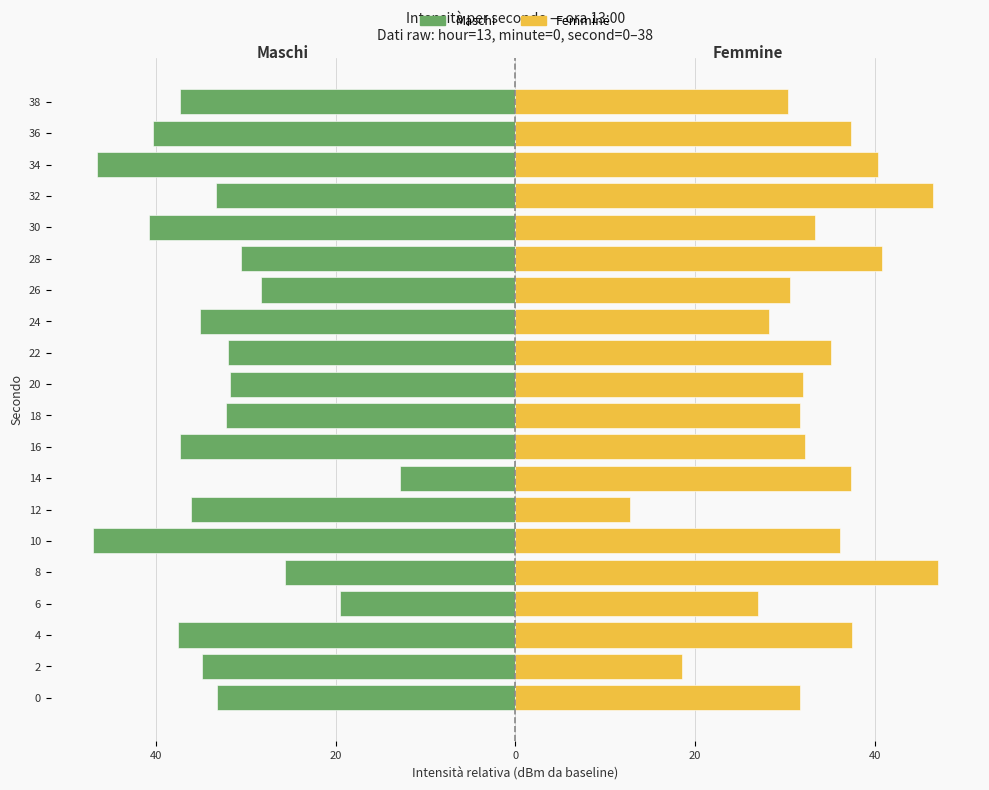

Does the chart contain stacked bars?

No